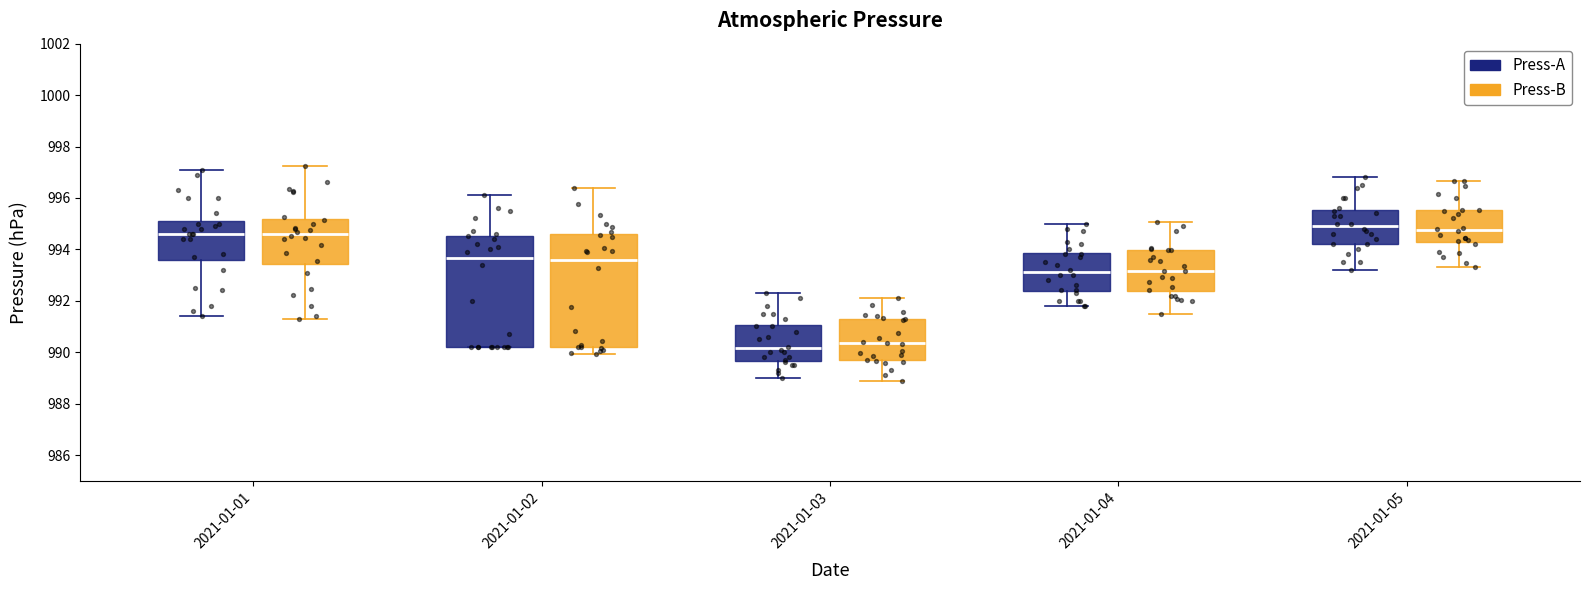

Where is the lower edge of the box for 2021-01-05 (Press-B) on the y-axis? The values are not printed on the chart, so give them approximately, as read against the axis.

994.2